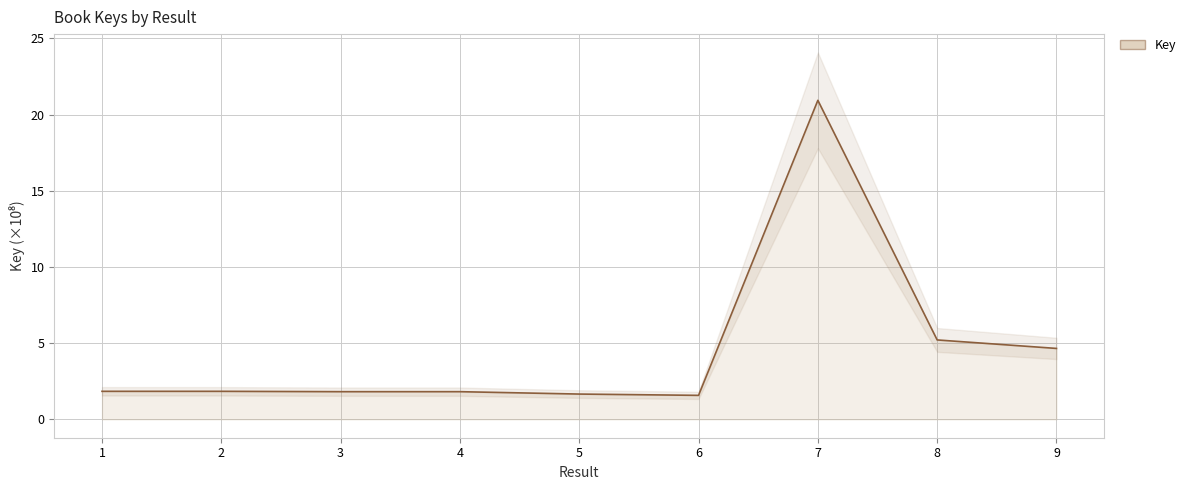

What is the smallest value displayed?

1.6